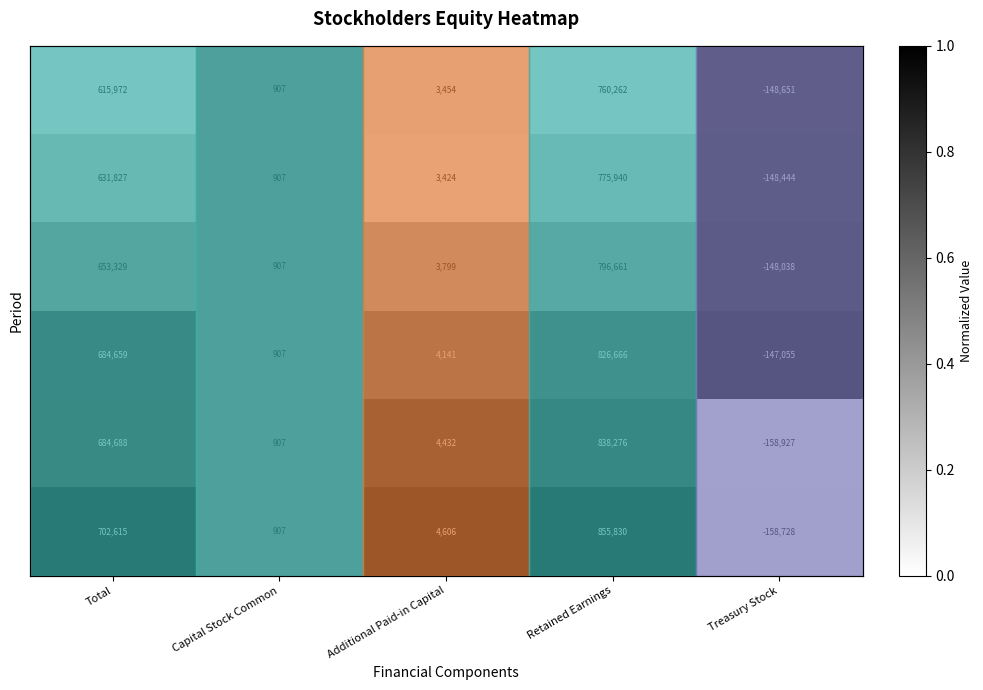

How many distinct data groups are displayed?

6